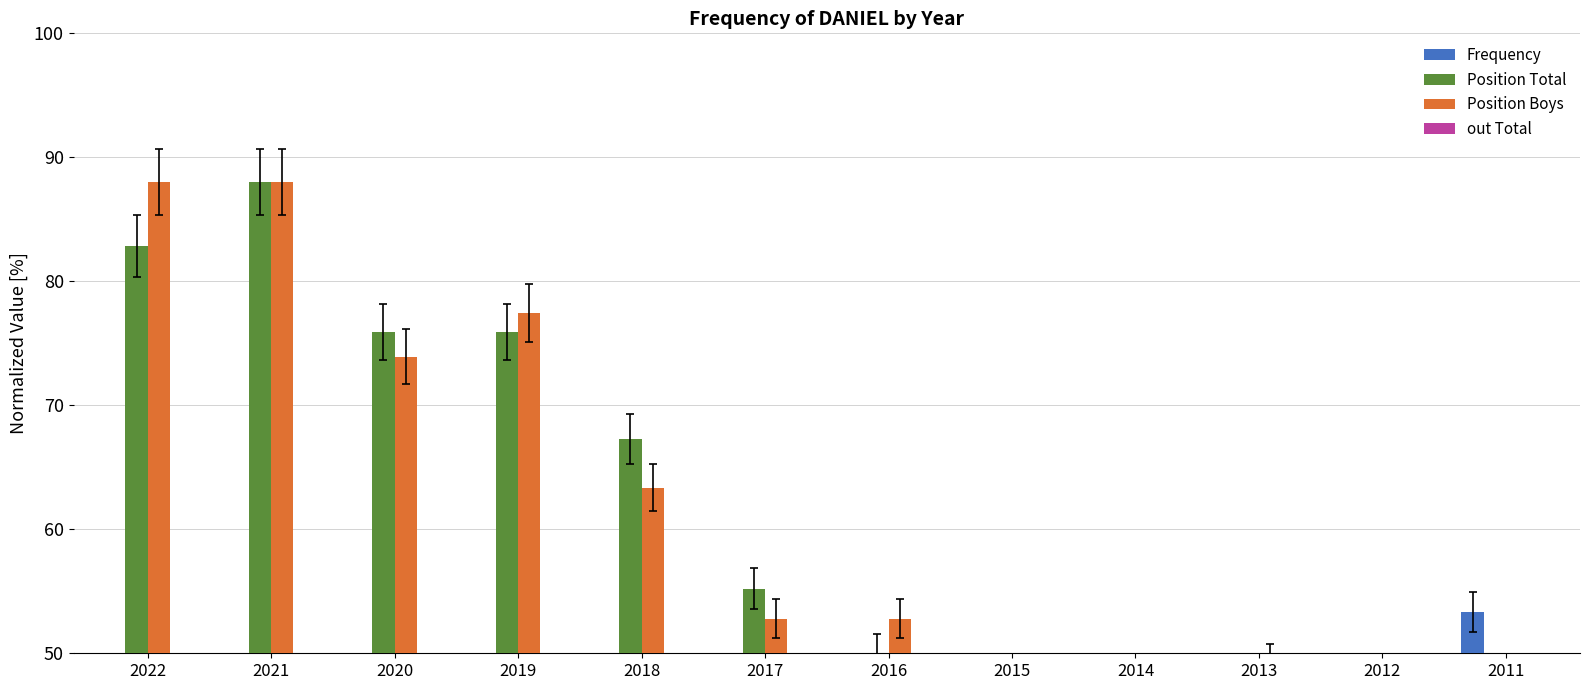

How many bars are there in total?

48